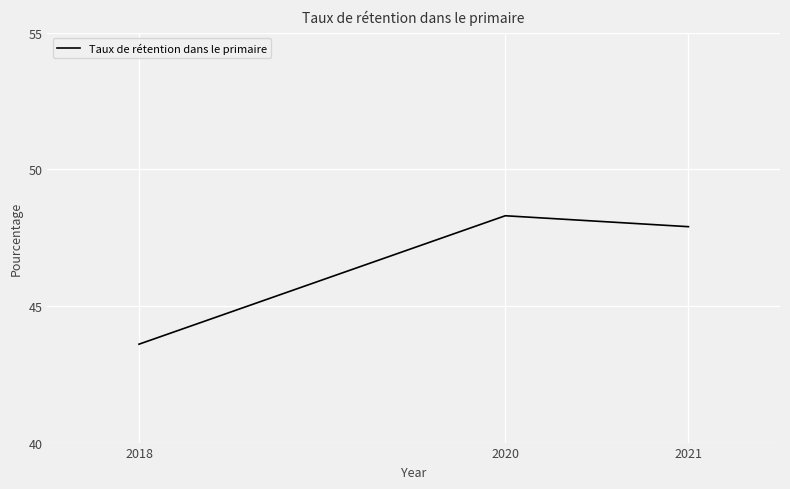

What is the sum of all values?

139.8